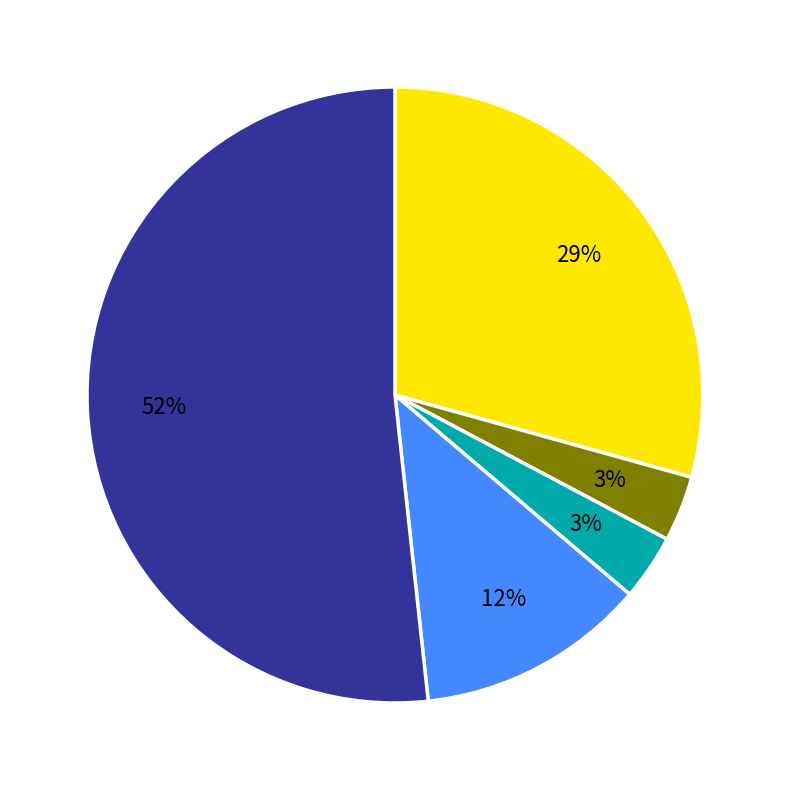

Does any single category account for the majority?

Yes